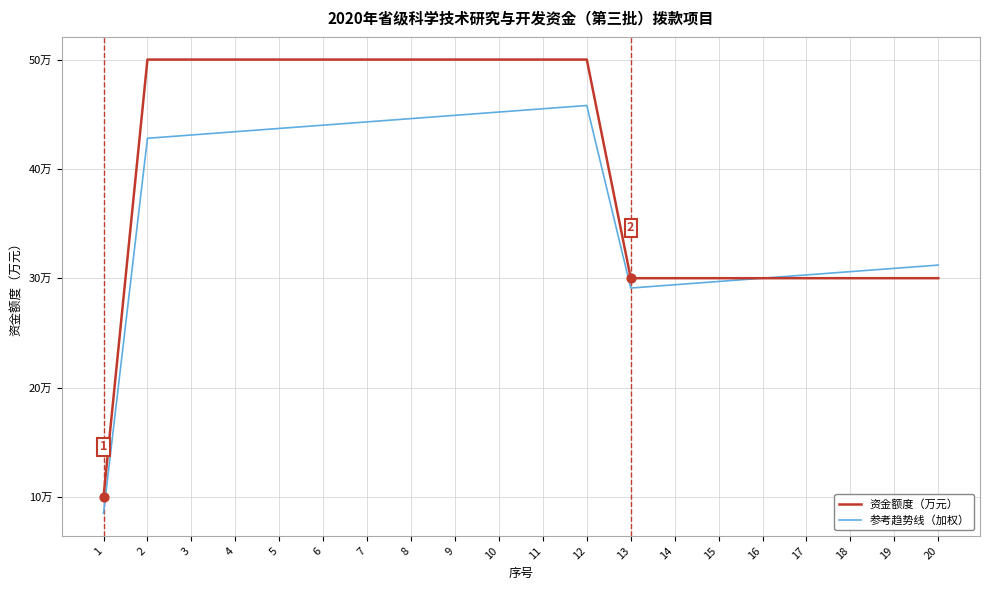

What are all the series names shown in the legend?

资金额度（万元）, 参考趋势线（加权）